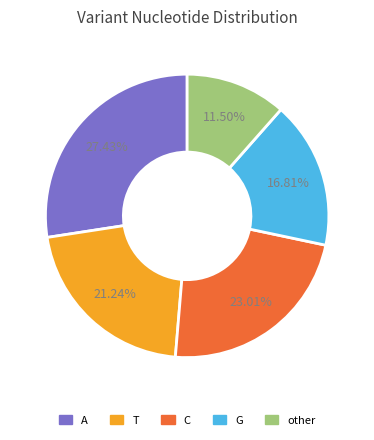

Do C and other together represent more than half of the pie?

No